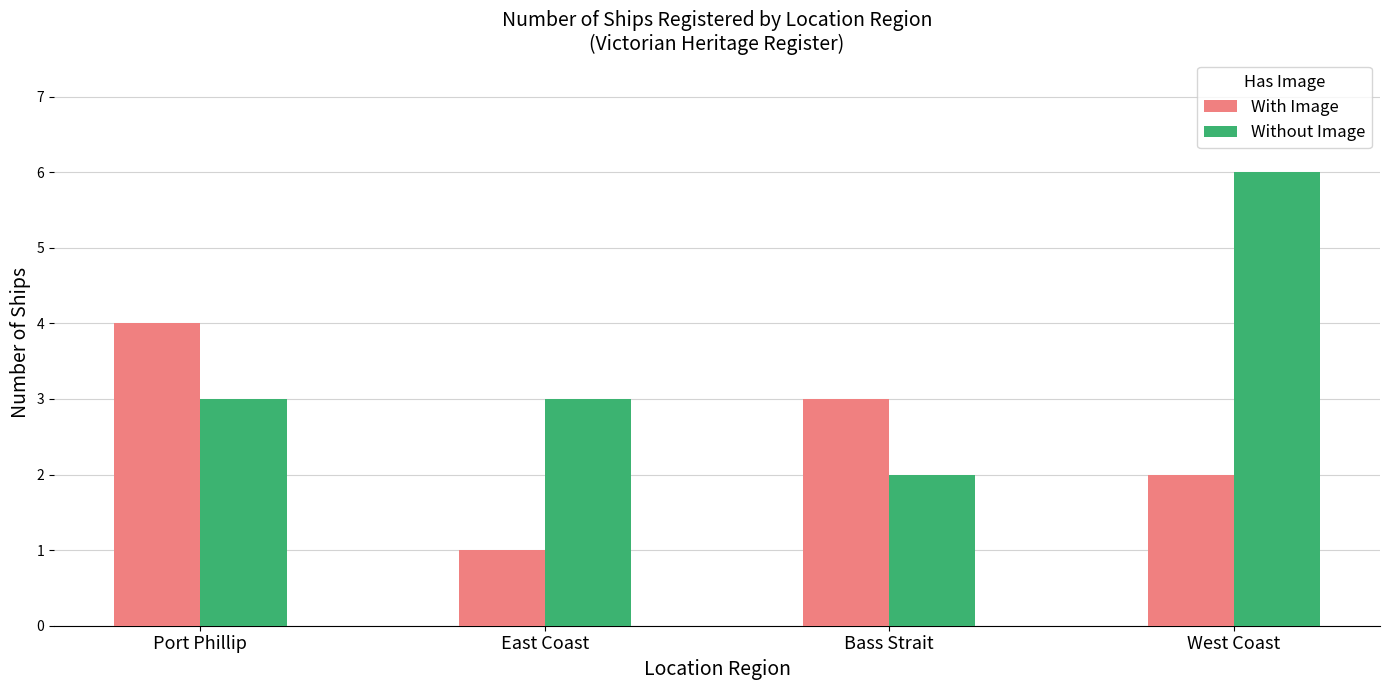

What value does the Without Image series have at Port Phillip?

3